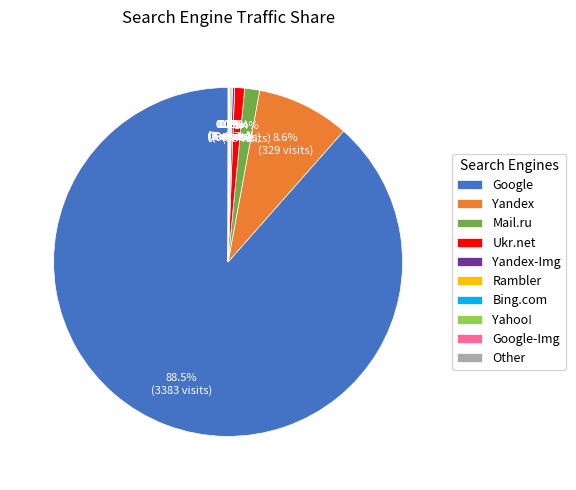

Which category has the biggest portion of the pie?

Google